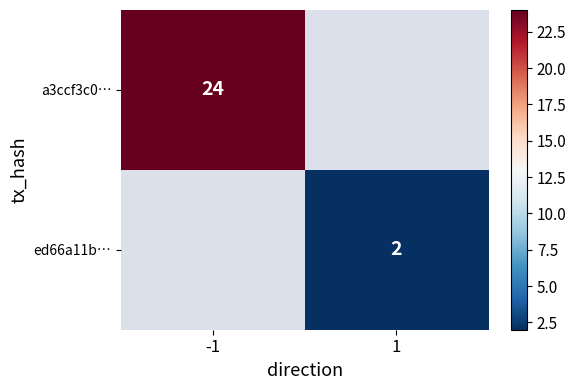

How many data points does each series have?

2